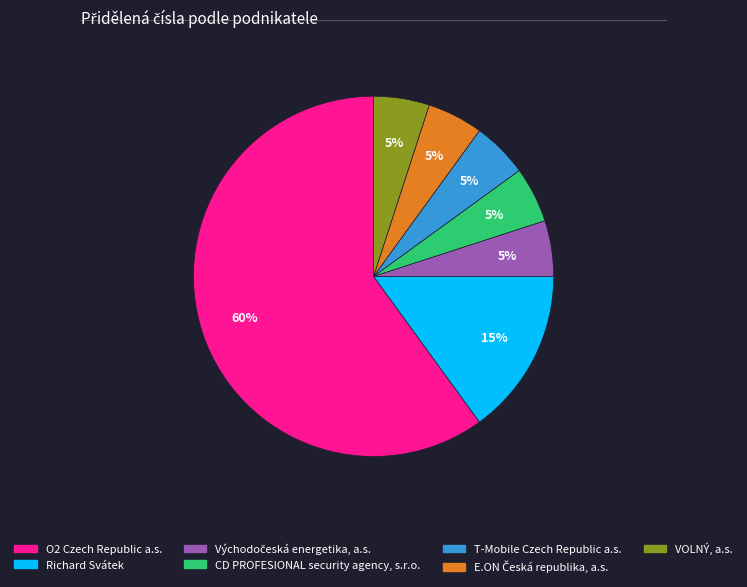

How many segments does this pie chart have?

7